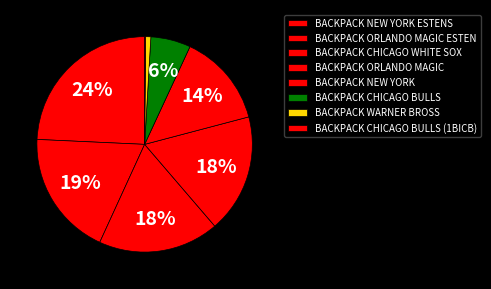

What is the largest slice in the pie chart?

BACKPACK NEW YORK ESTENS